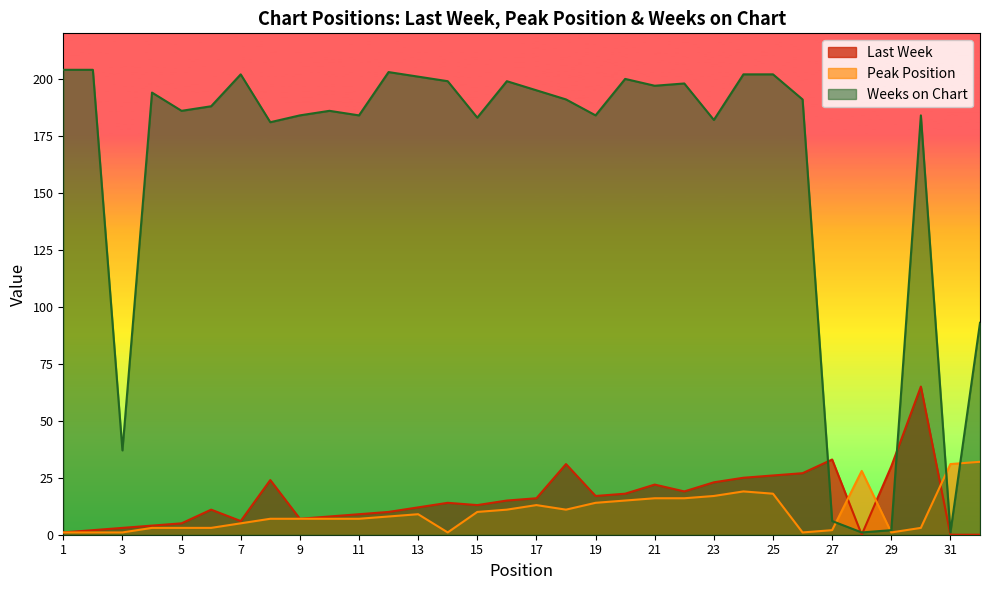

Which has a higher value, 26 or 10?

26